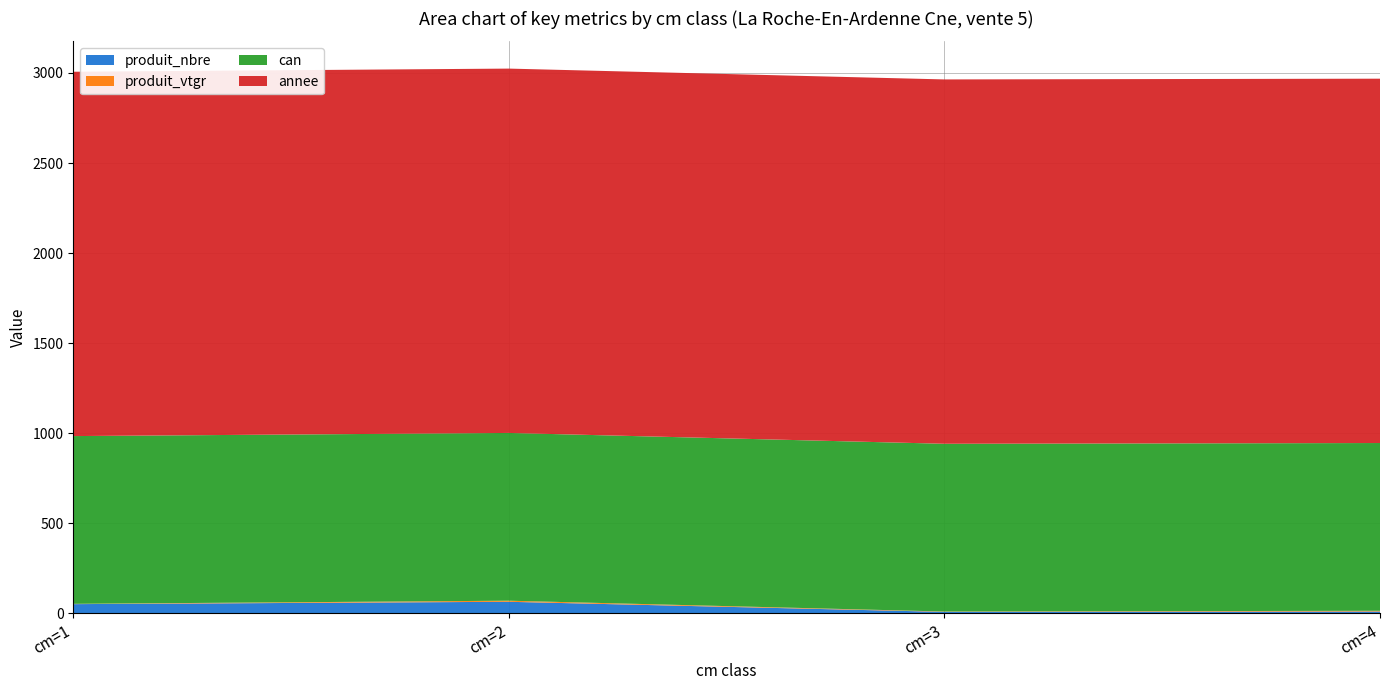

Reading right to left, list all the values displayed in this chart.

produit_nbre: 11.0	9.0	65.0	52.0
produit_vtgr: 4.1	1.9	6.0	1.6
can: 931.0	931.0	931.0	931.0
annee: 2022.0	2022.0	2022.0	2022.0